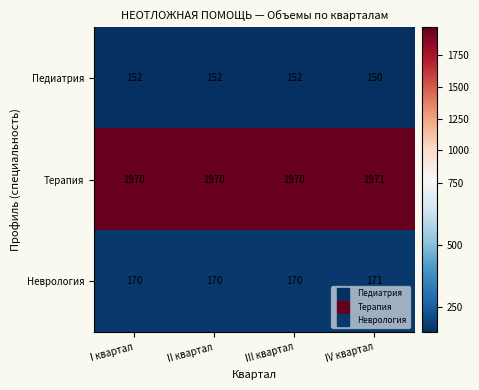

The value of Неврология at IV квартал is 171. True or false?

True